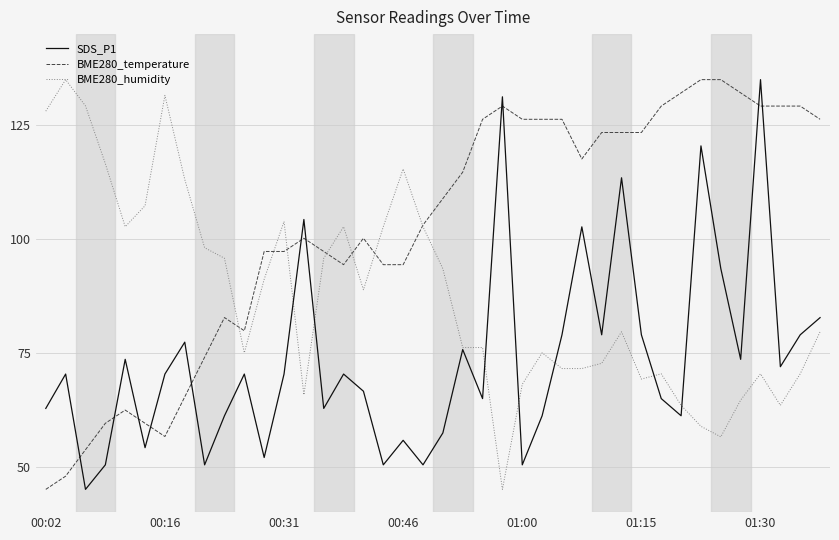

Which series has the largest total across all categories?

BME280_temperature